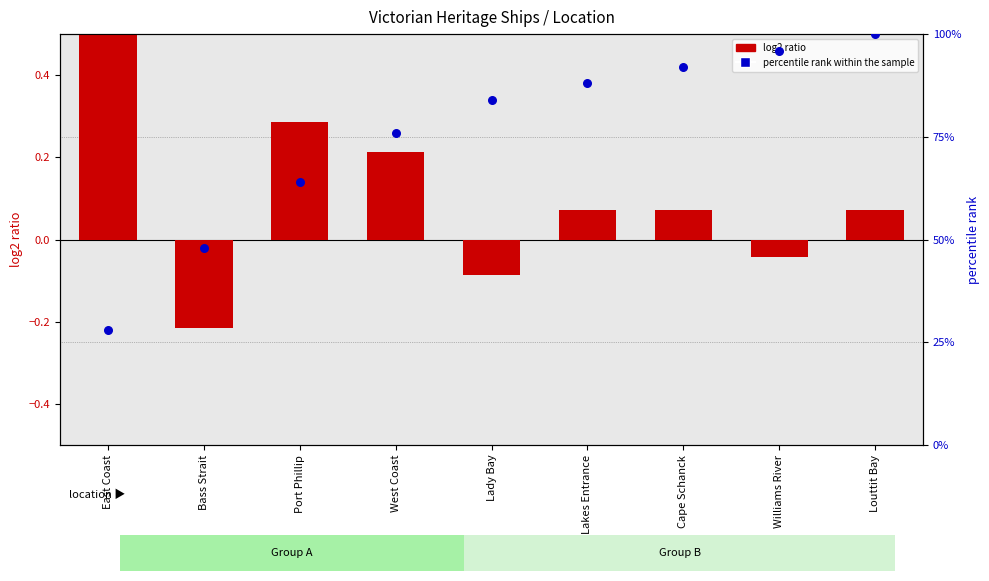

Which series reaches the maximum Y coordinate?

percentile rank within the sample